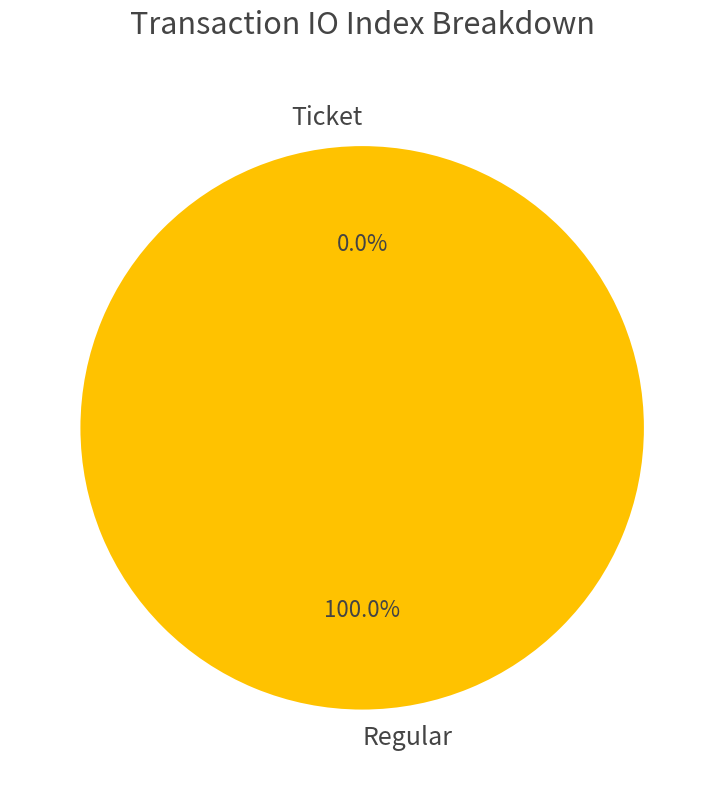

How many slices are in this pie chart?

2